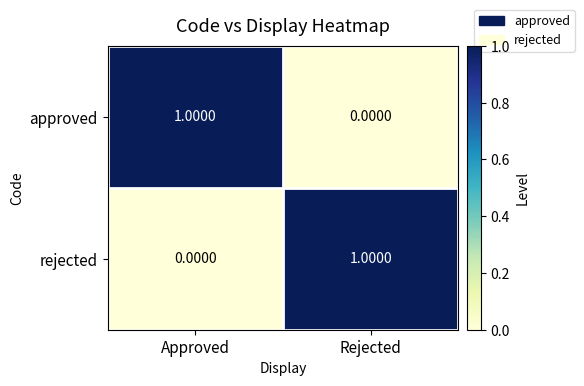

At which label does rejected reach its peak?

Rejected